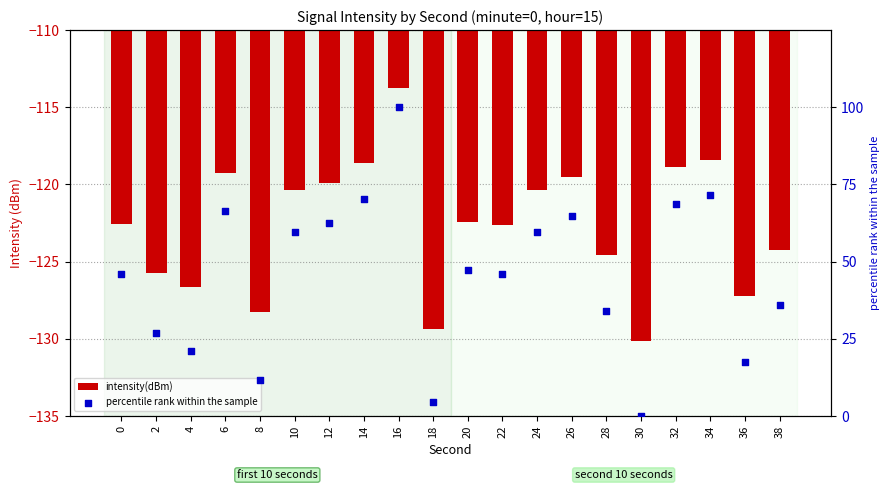

Is the value of percentile rank within the sample at 18 greater than the value of intensity(dBm) at 30?

Yes